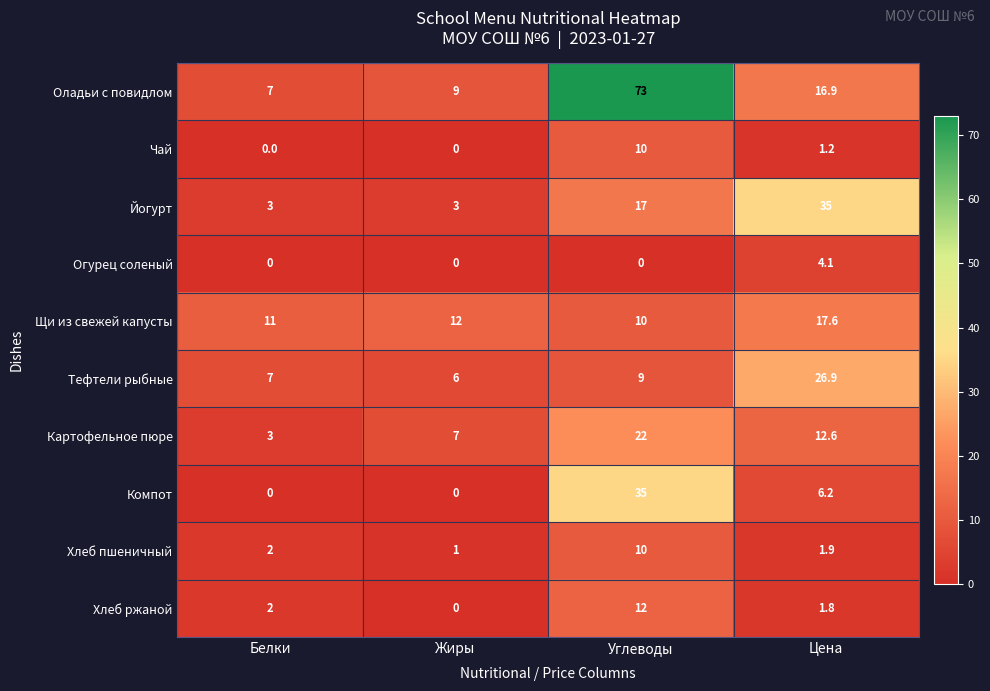

Rank the series at Цена from lowest to highest value.

Чай, Хлеб ржаной, Хлеб пшеничный, Огурец соленый, Компот, Картофельное пюре, Оладьи с повидлом, Щи из свежей капусты, Тефтели рыбные, Йогурт